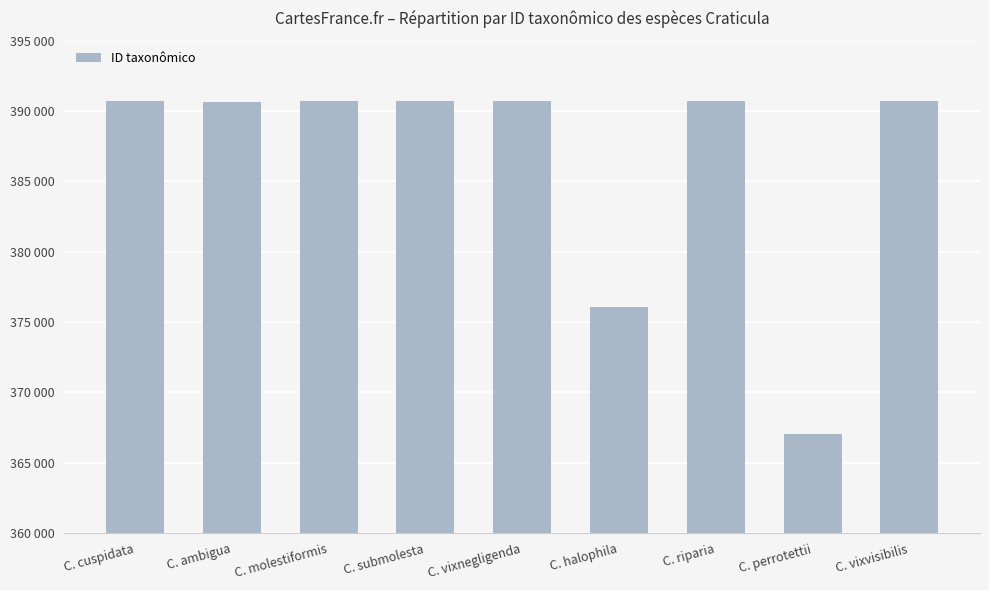

What is the change in value from C. cuspidata to C. ambigua?

-5